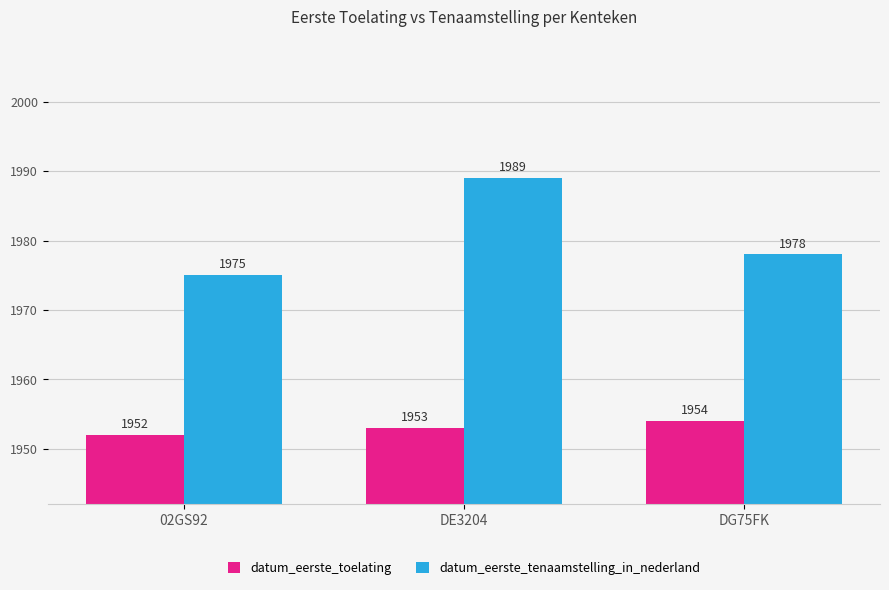

Which label corresponds to the largest value in the chart?

DE3204